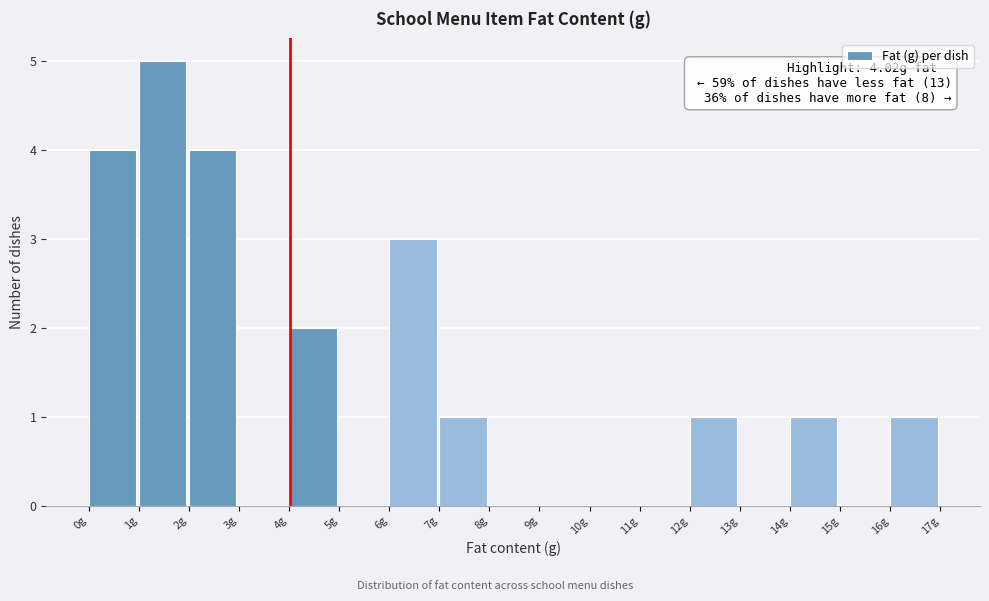

Which range on the x-axis has the tallest bar?

1 to 2